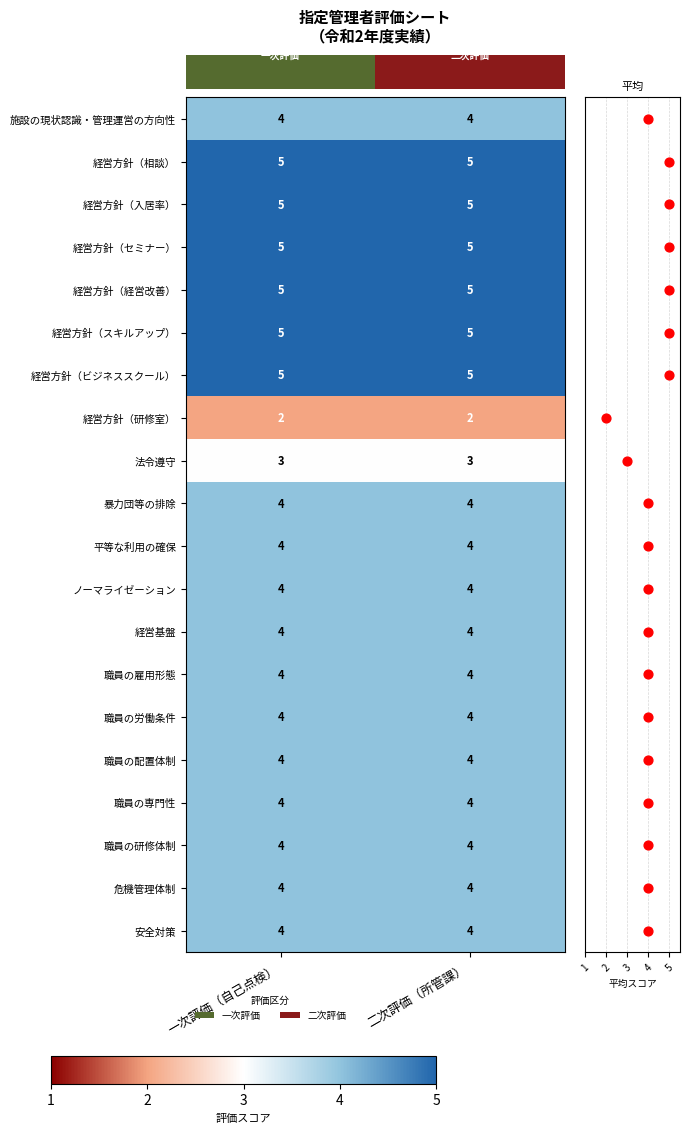

What is the difference between the highest and lowest values at 二次評価（所管課）?

3